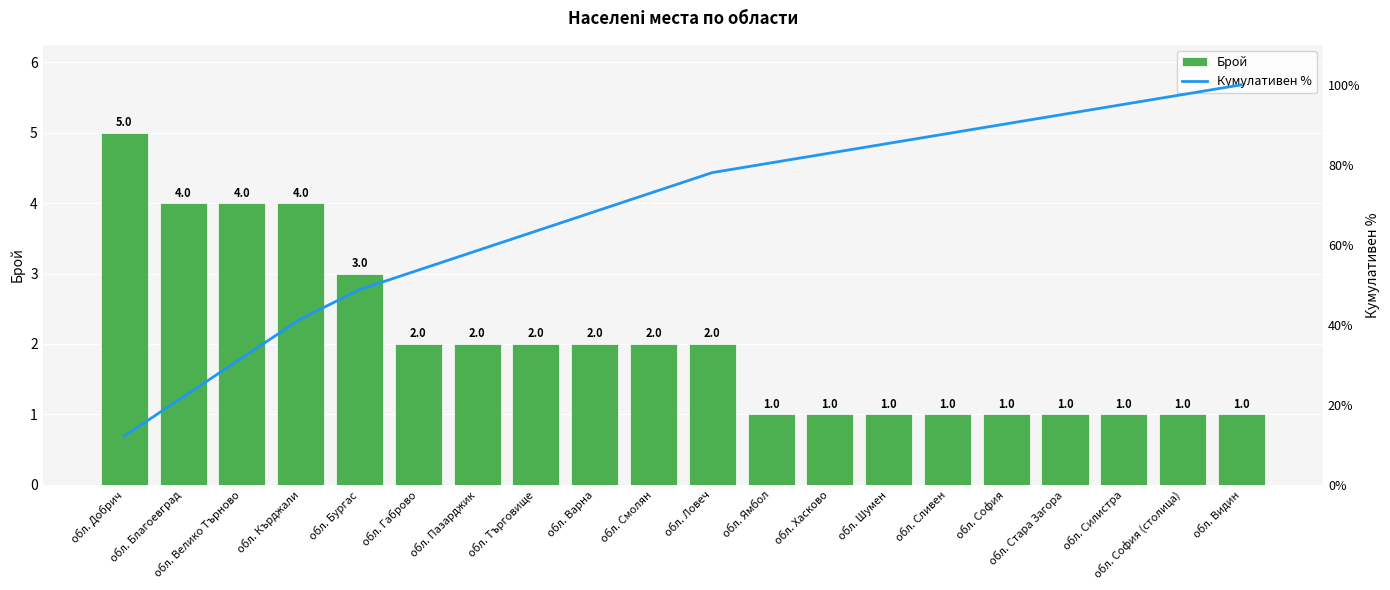

What is the total value across all series at обл. София?

91.2